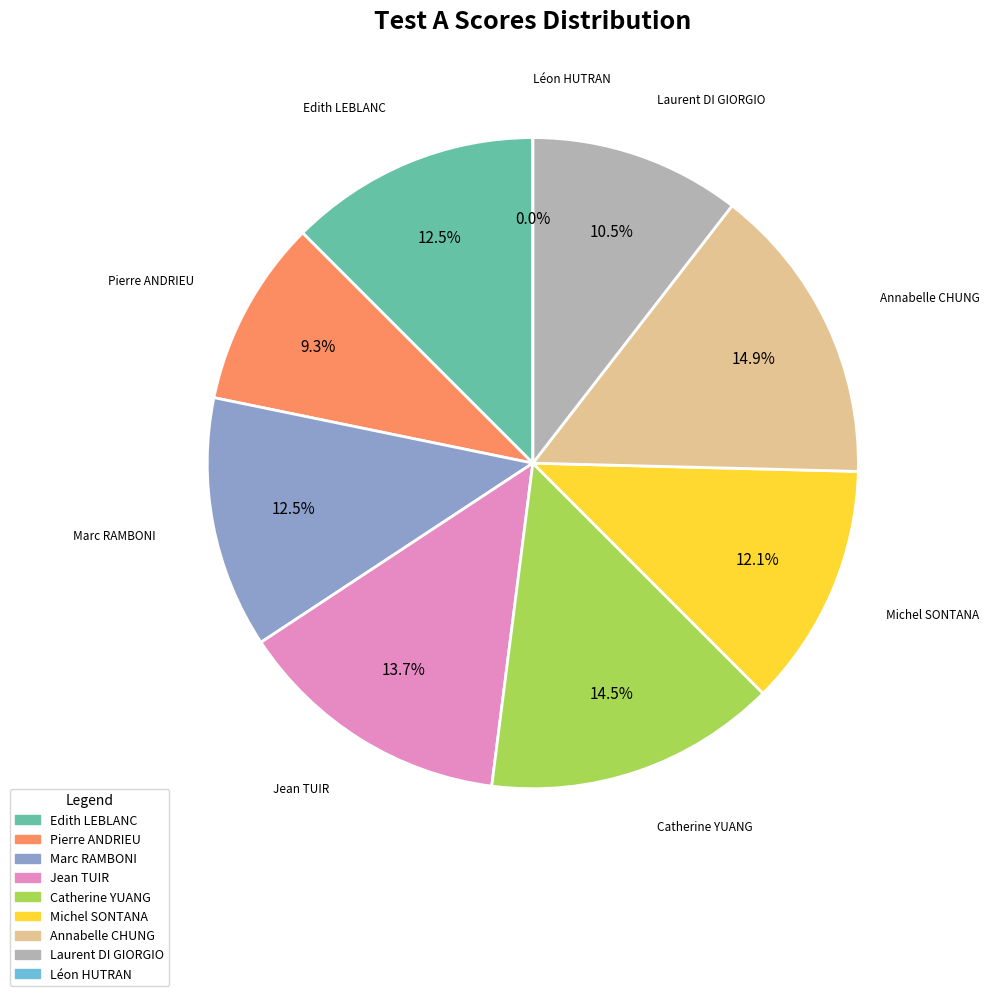

True or false: Edith LEBLANC accounts for 25% of the total.

False